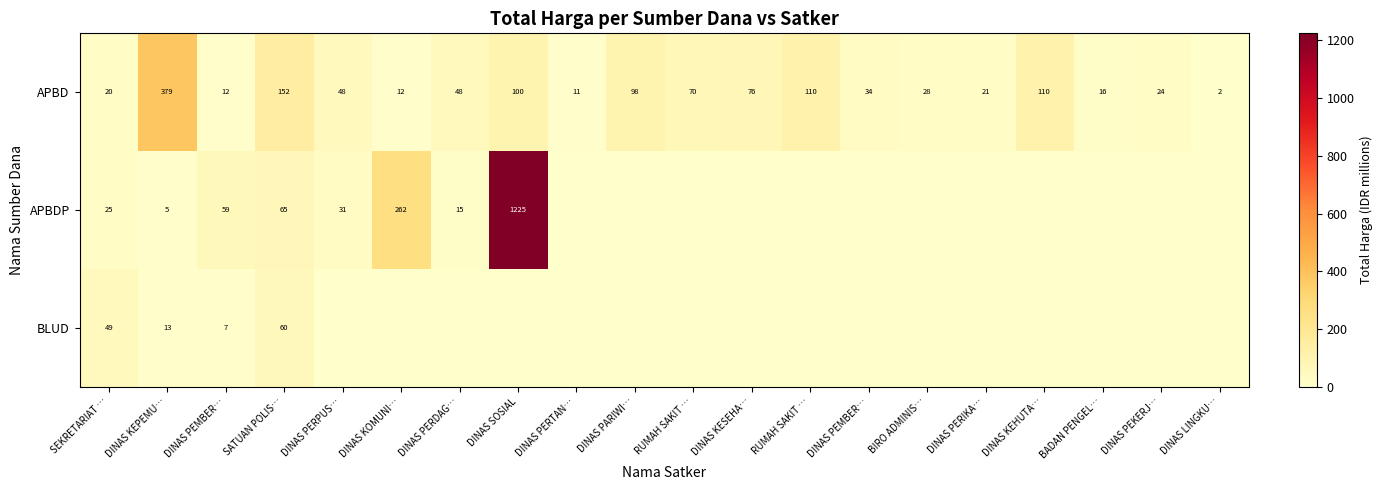

Which category has the highest value in the BLUD series?

SATUAN POLIS…